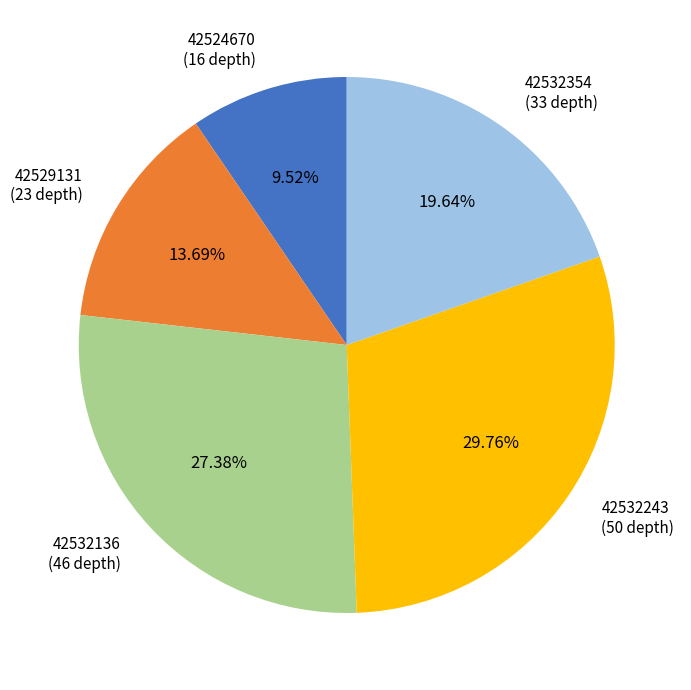

Between 42532243 and 42532354, which is larger?

42532243